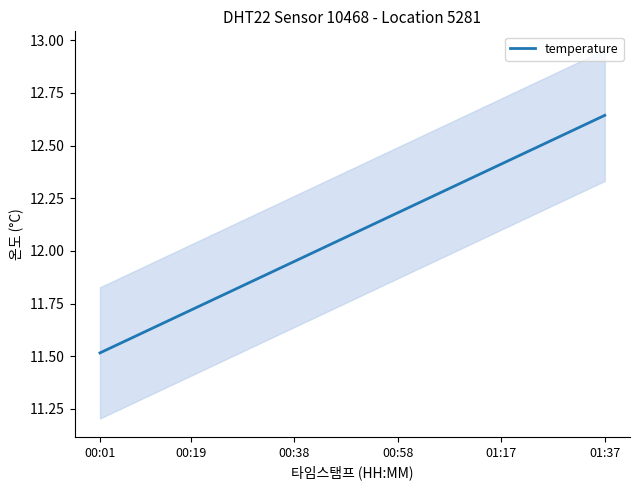

How many lines are shown in the chart?

1